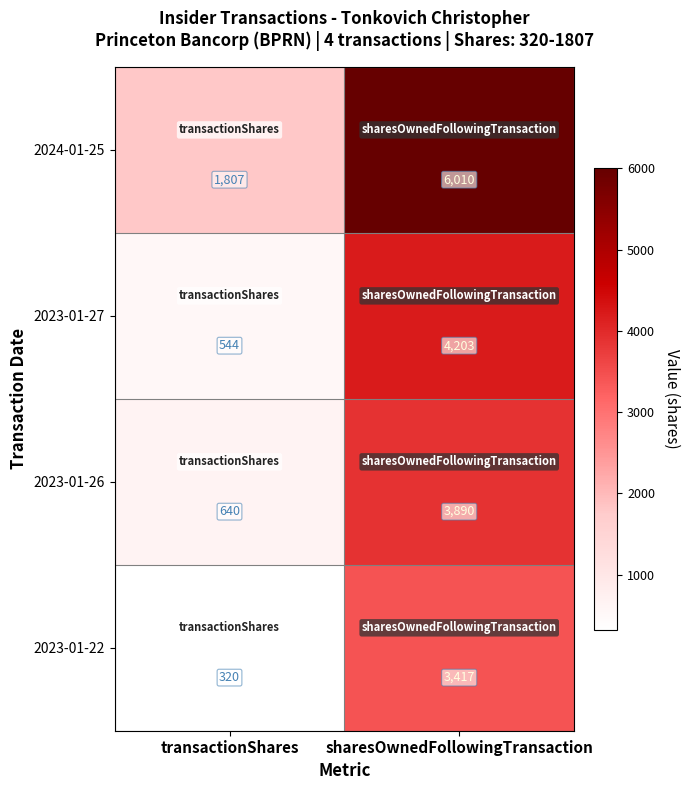

Is it true that 2023-01-22 equals 320 at transactionShares?

True